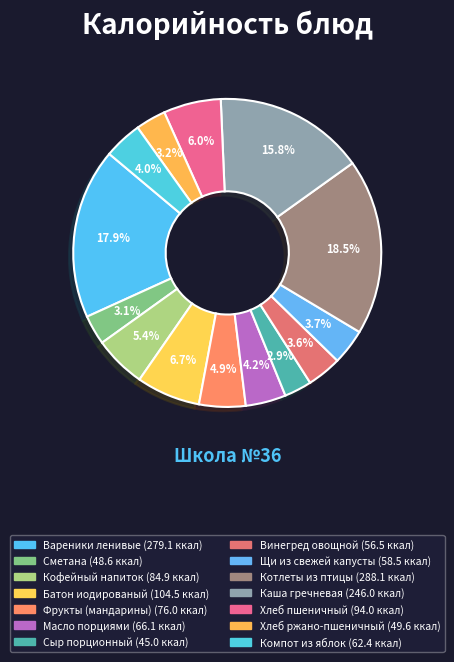

Count the number of slices in the pie.

14